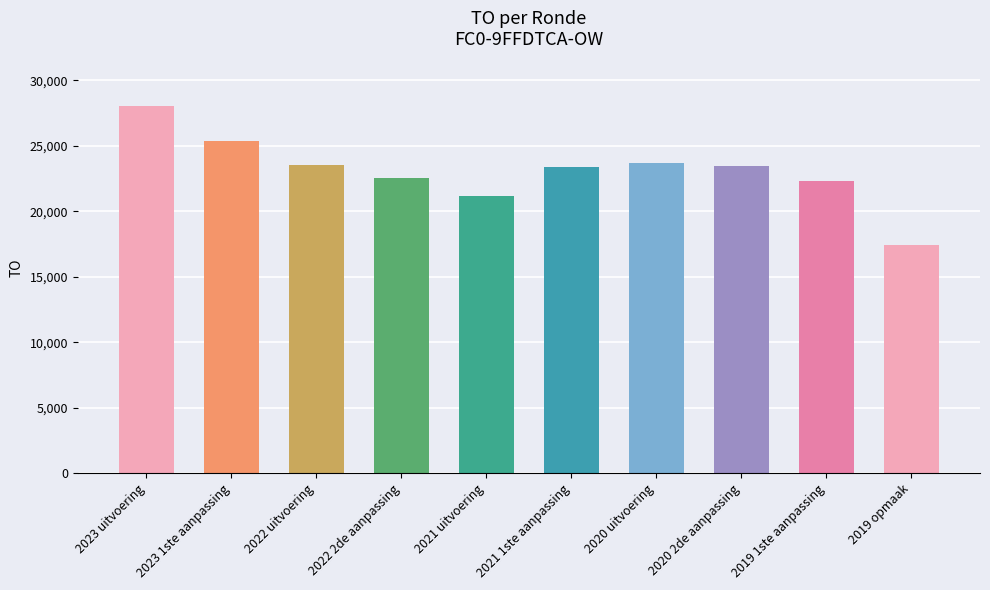

What is the approximate value at 2020 2de aanpassing, to the nearest 10?

23500